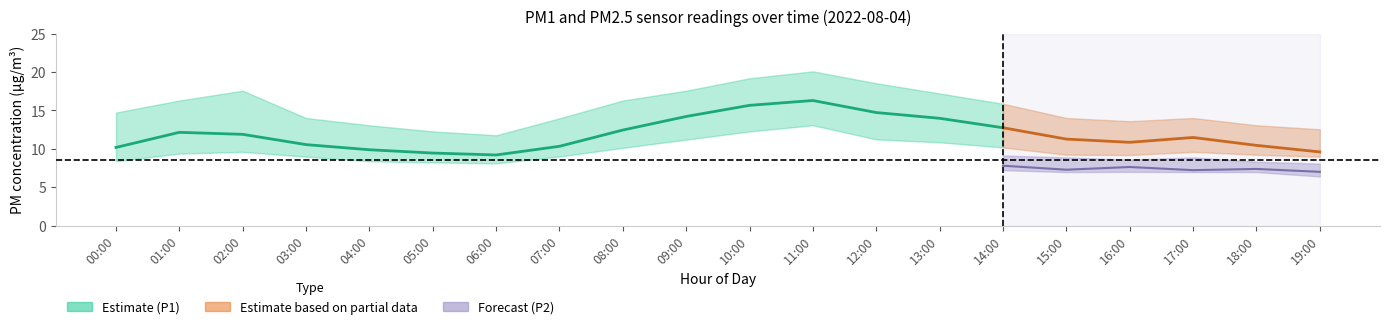

At which category does the chart reach its peak across all series?

11:00